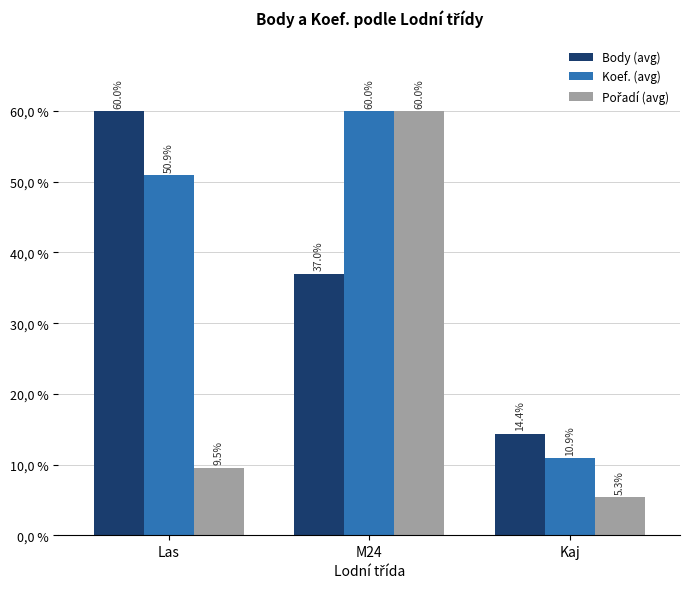

What is the difference between the maximum and second lowest values in the Koef. (avg) series?

9.1